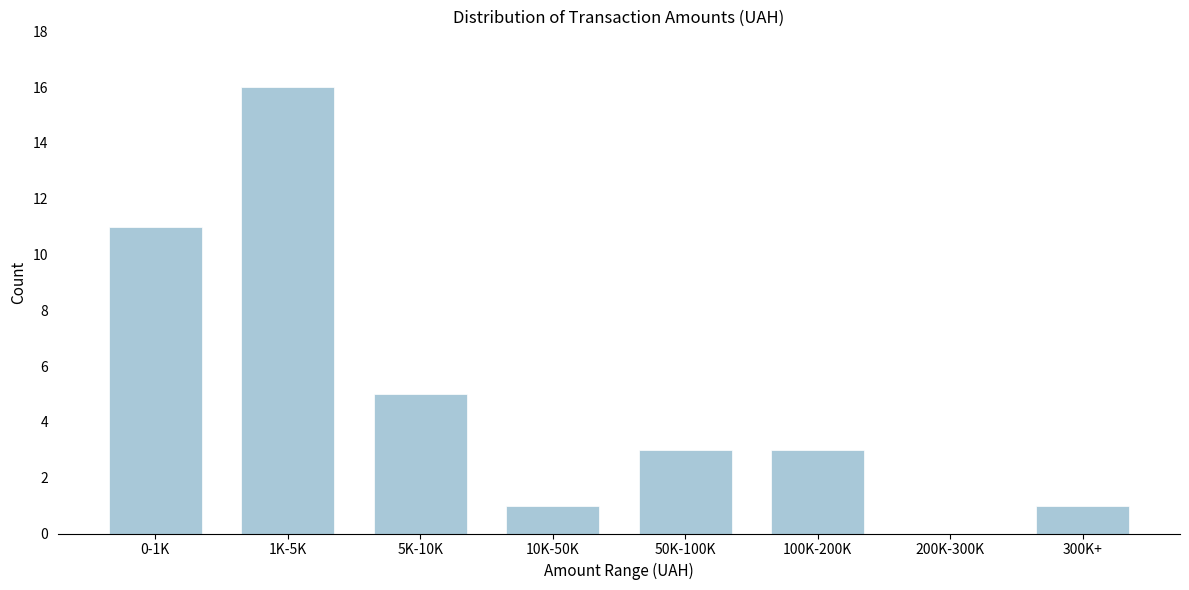

Reading left to right, transcribe all the data shown in this chart.

0-1K=11	1K-5K=16	5K-10K=5	10K-50K=1	50K-100K=3	100K-200K=3	200K-300K=0	300K+=1